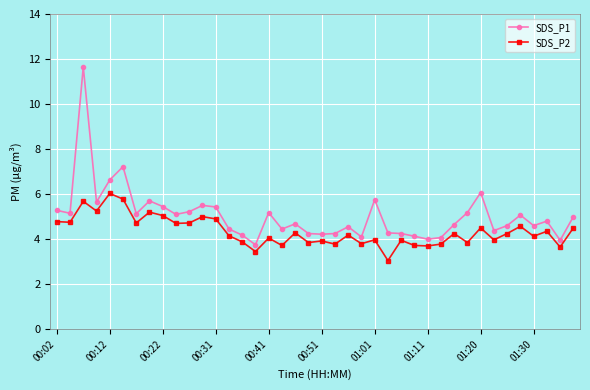

What is the value of the SDS_P1 point at the 38th from the left?

4.8